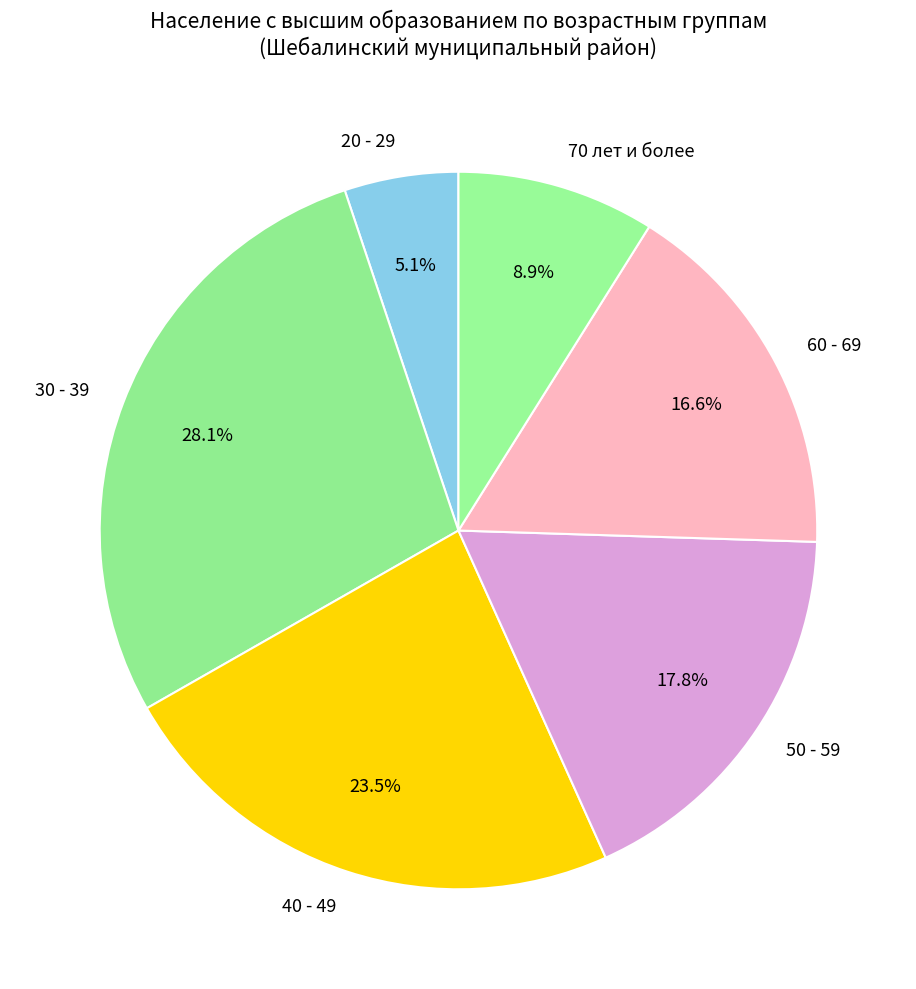

What is the largest slice in the pie chart?

30 - 39